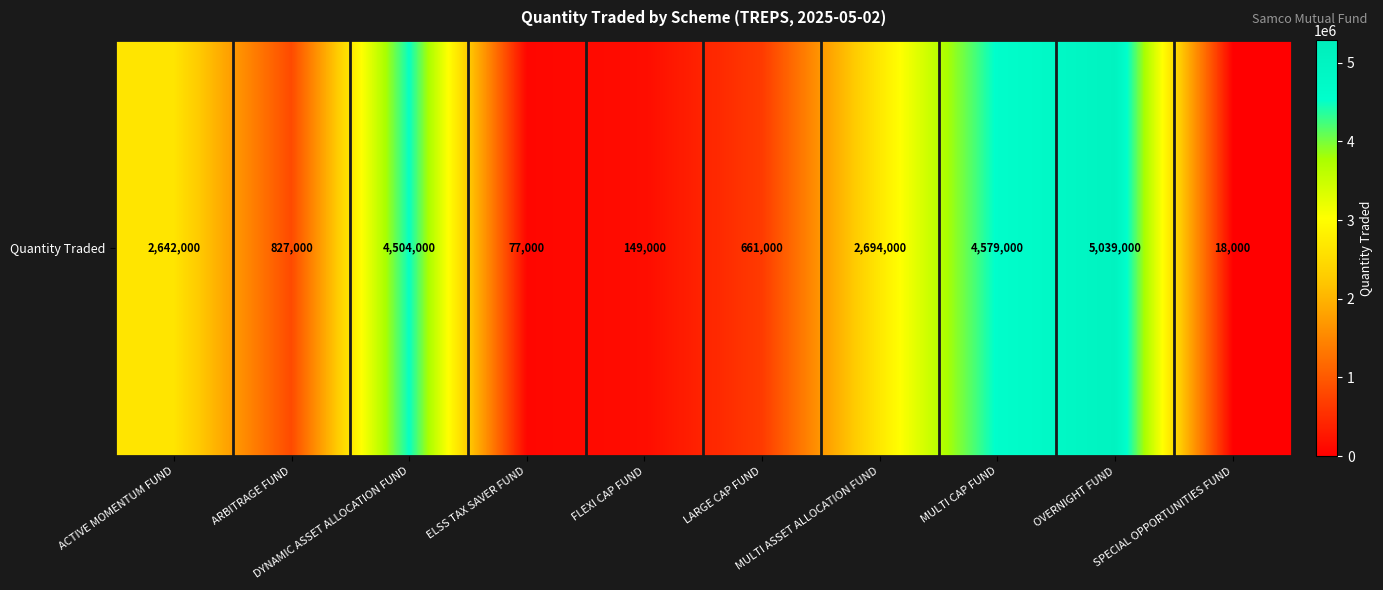

Where is the data nearest to the value 2528500?

ACTIVE MOMENTUM FUND